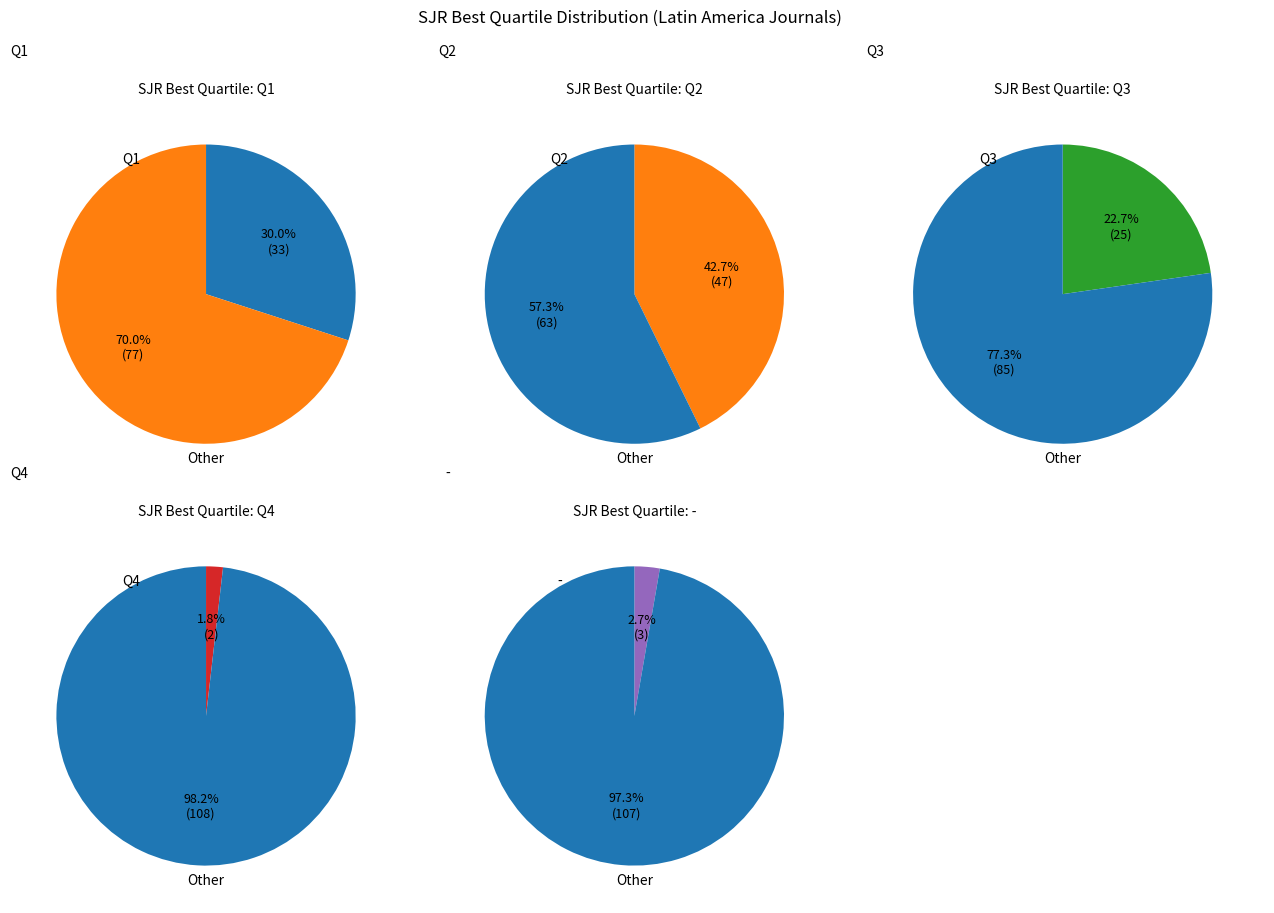

Combined, do Q1 and Q3 account for over 50%?

Yes